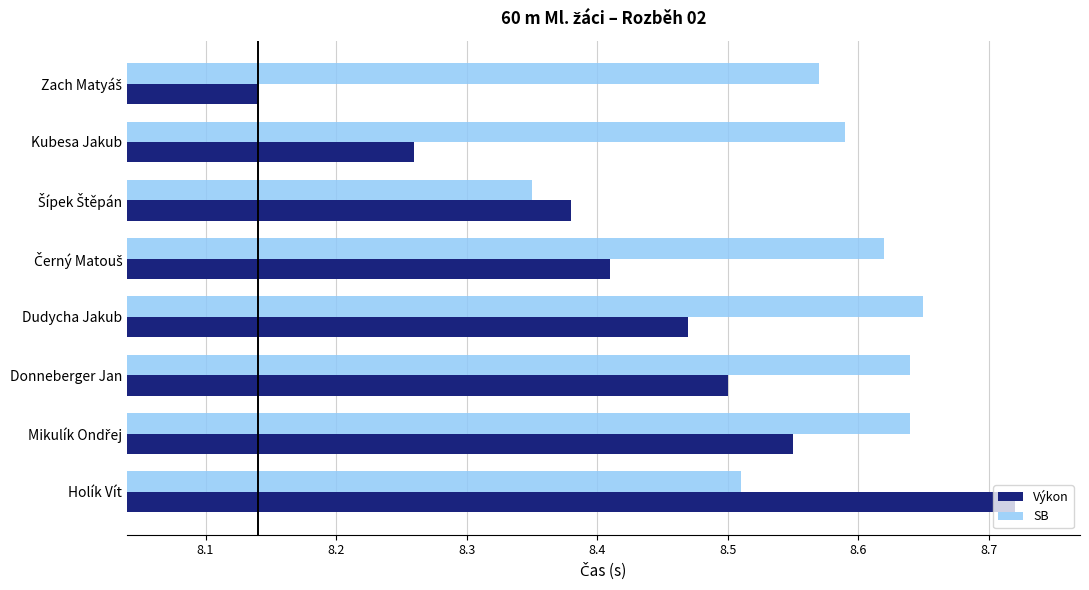

What are all the series names shown in the legend?

Výkon, SB